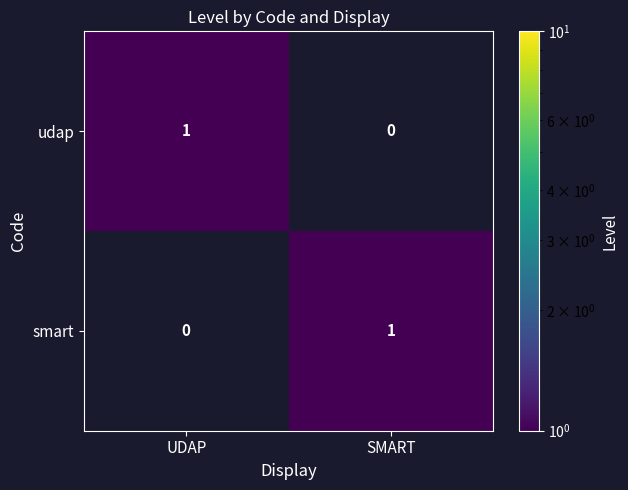

Reading left to right, extract all data points from this chart.

udap: UDAP=1	SMART=0
smart: UDAP=0	SMART=1